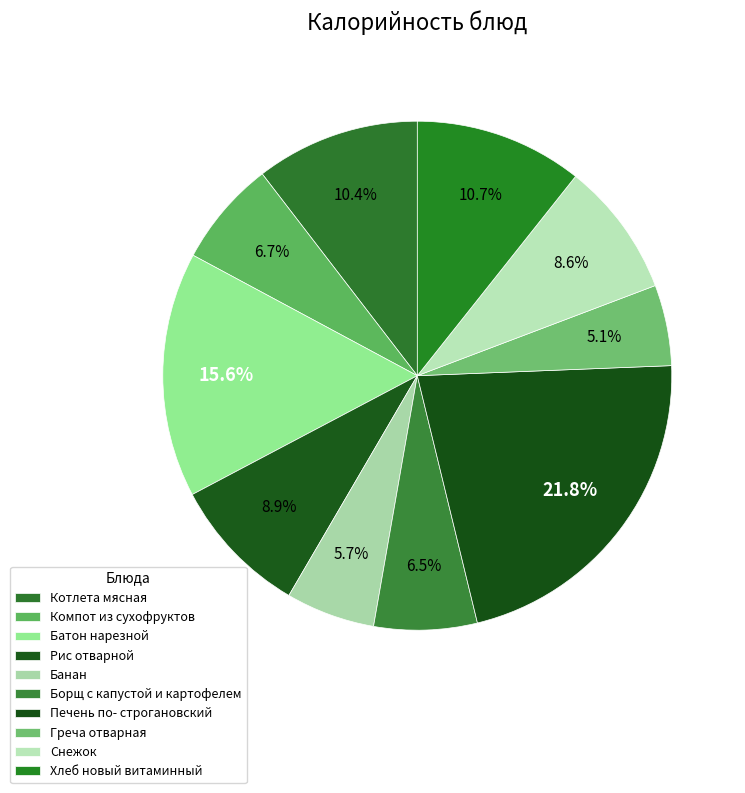

Does Хлеб новый витаминный represent more than half of the total?

No